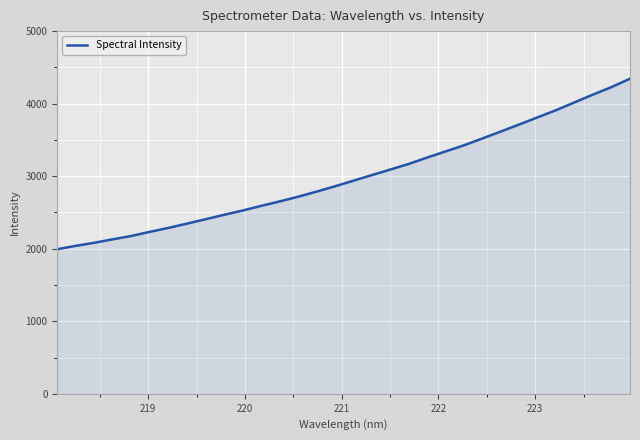

What is the greatest value displayed?

4343.6